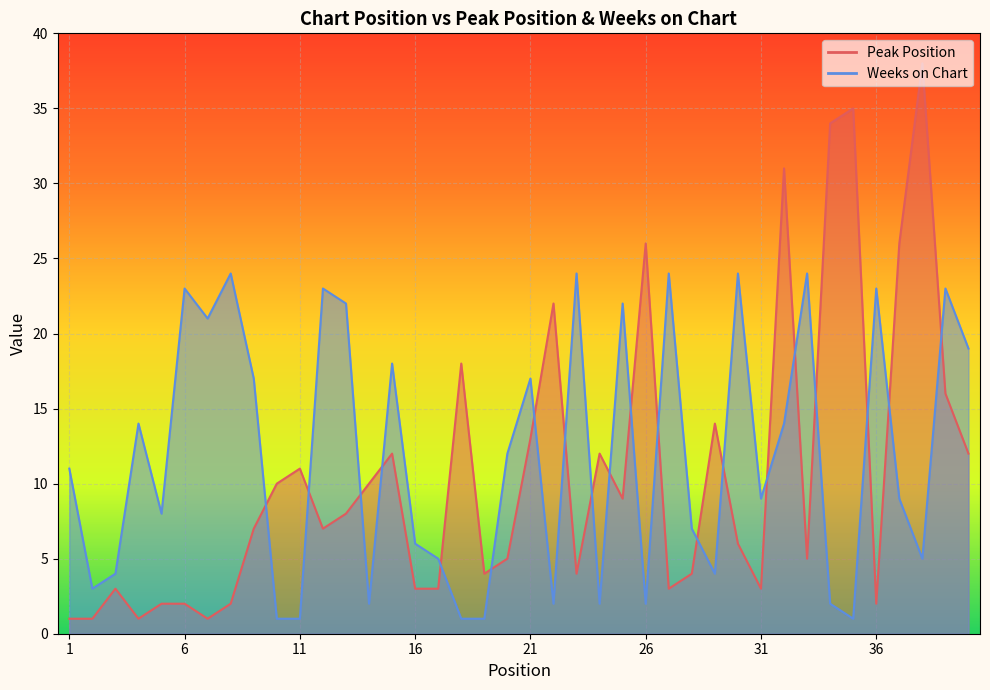

How many lines are shown in the chart?

2